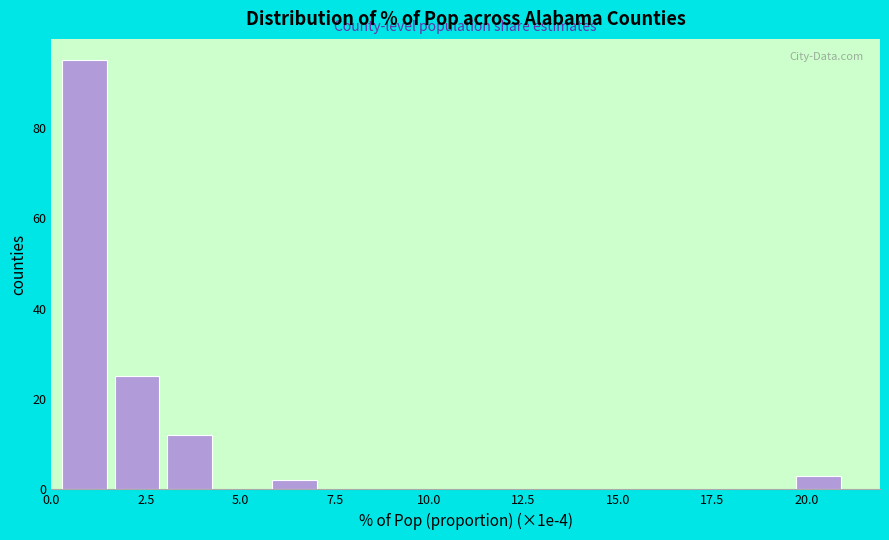

Read against the x-axis, roughly where is the centre of the tallest bar?

1.0